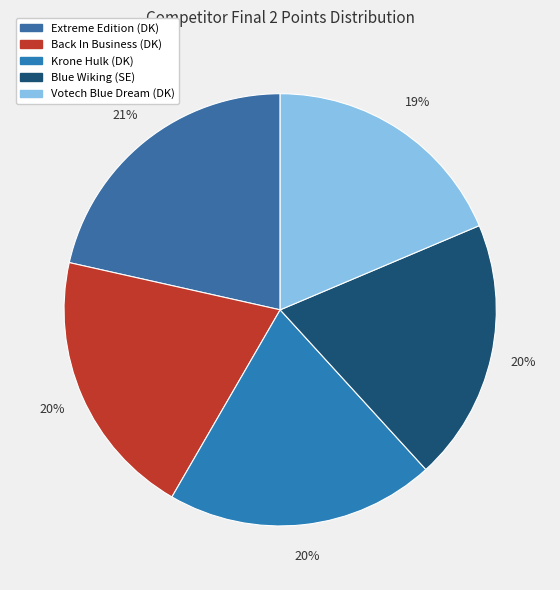

What is the smallest slice in the pie chart?

Votech Blue Dream (DK)